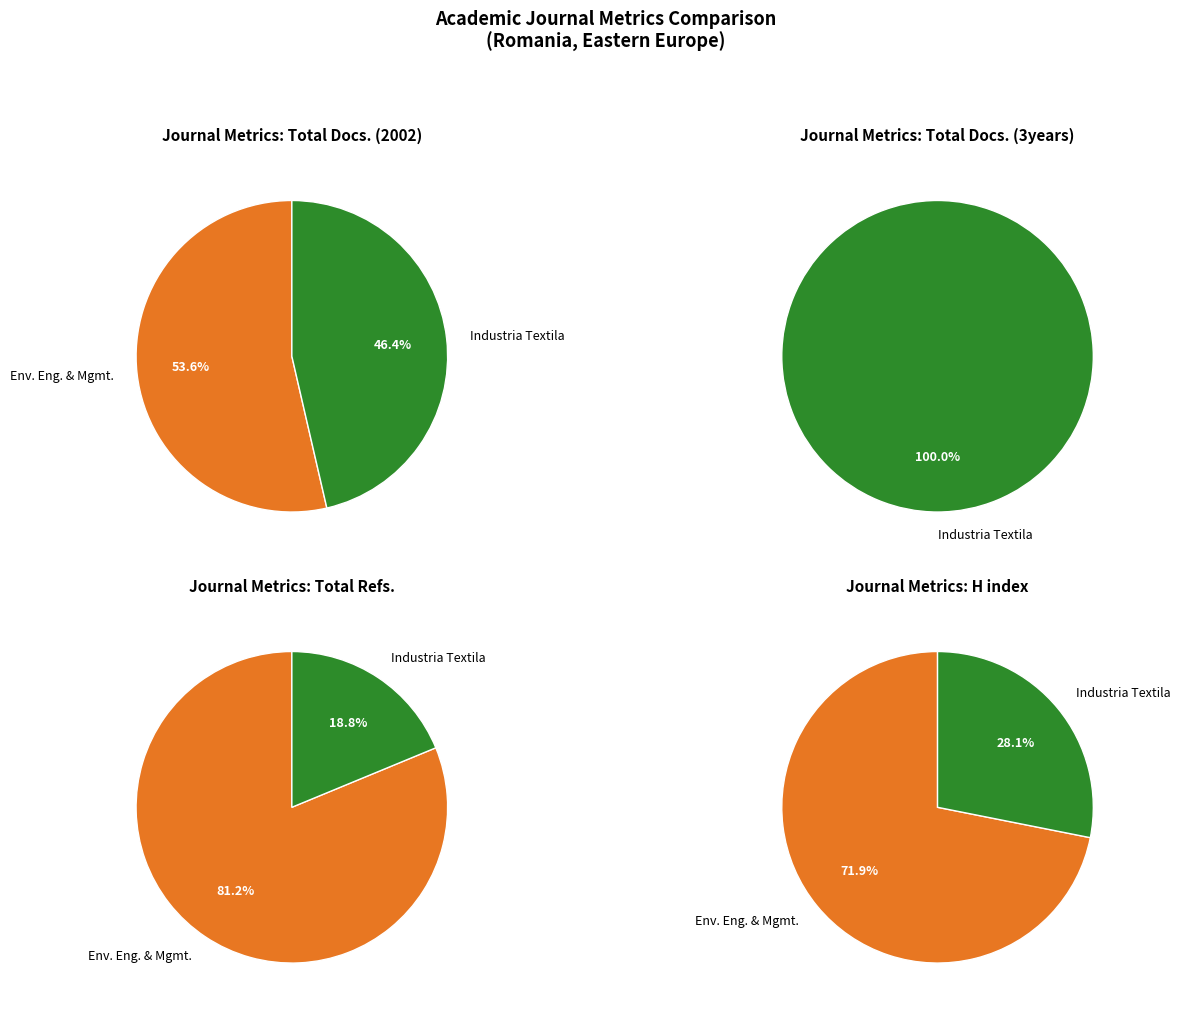

What is the difference between the highest and lowest values at Environmental Engineering and Management Journal?

788